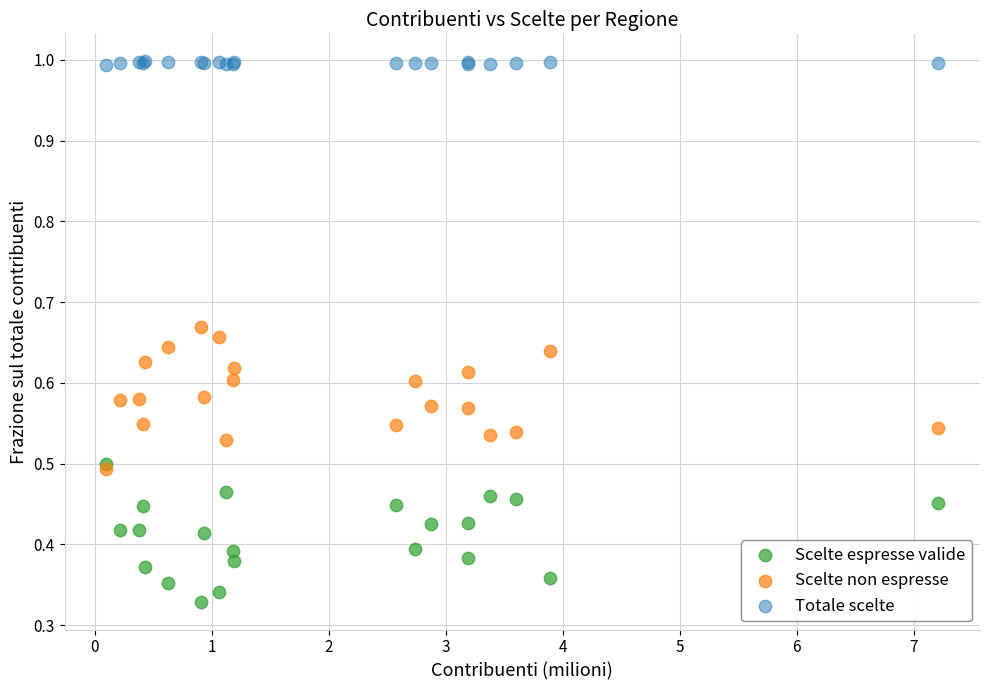

In the Totale scelte series, what Y value is closest to 0?

1.0